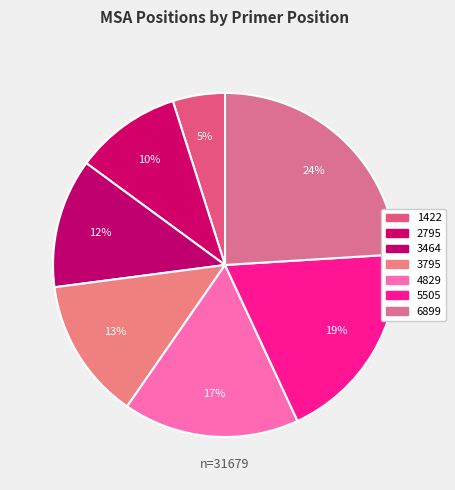

What is the ratio of the value at 2795 to the value at 1422?

2.0